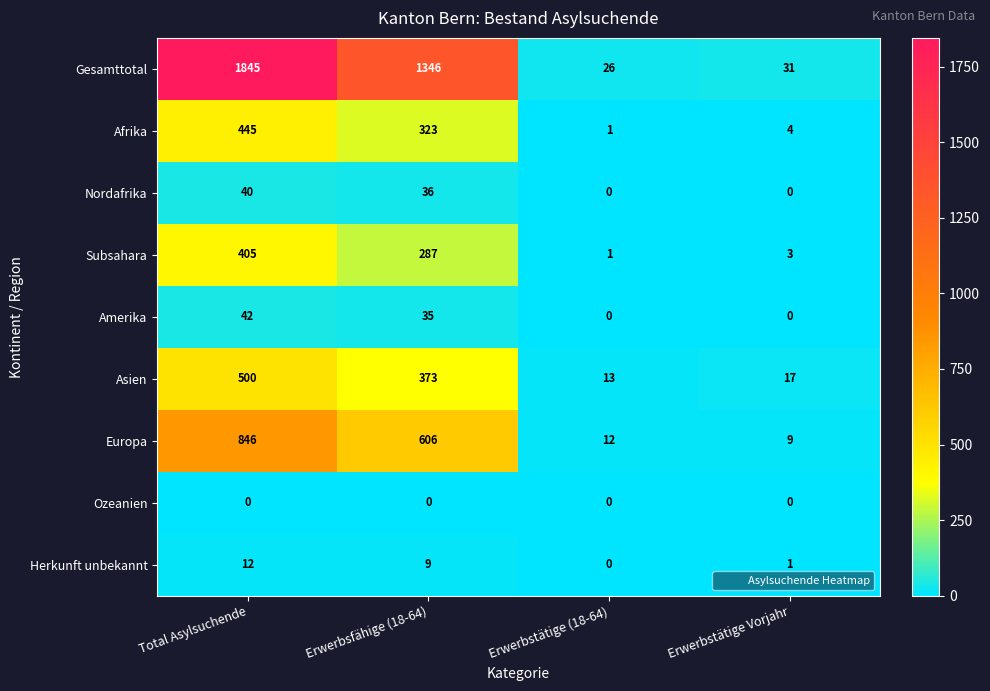

The value of Nordafrika at Total Asylsuchende is 40. True or false?

True